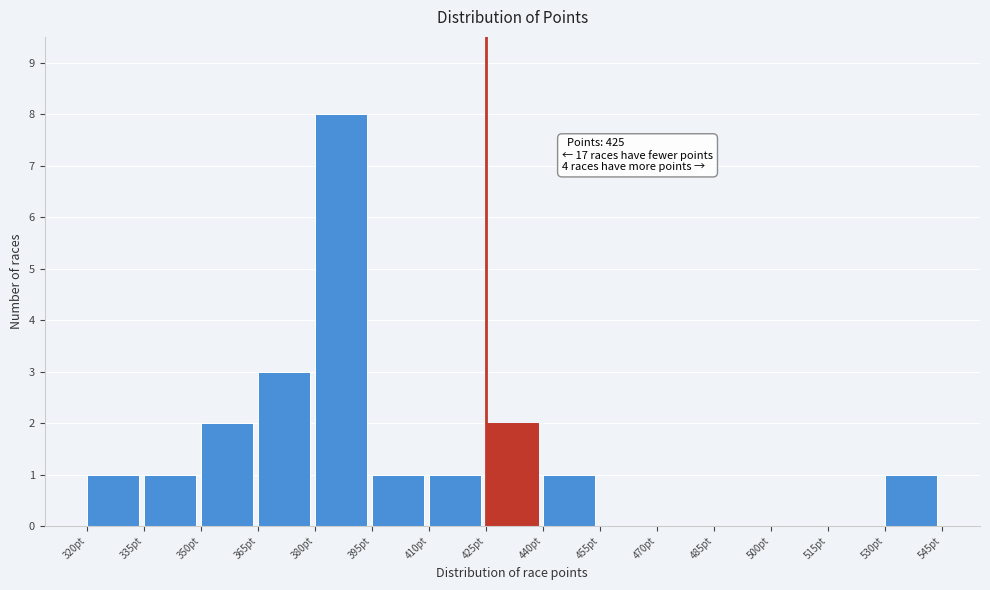

Over which range of the x-axis is the bar tallest?

380 to 395